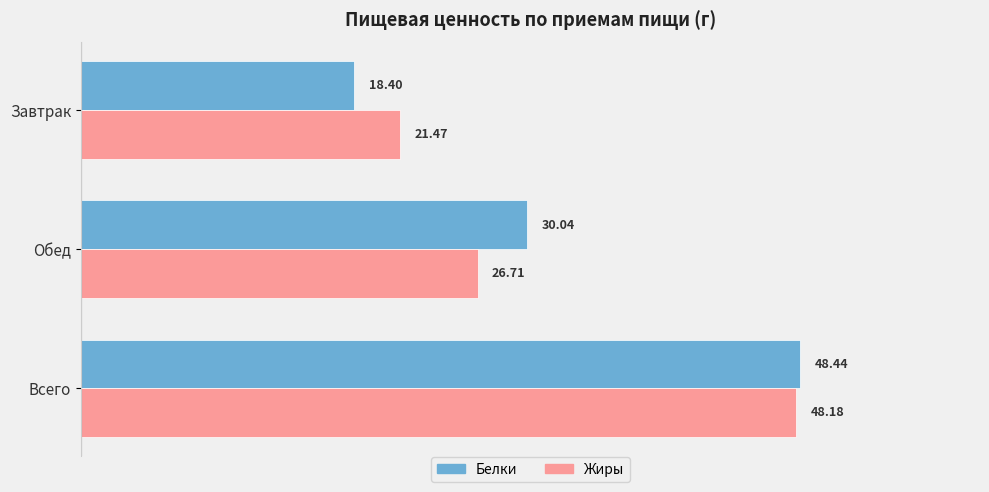

What is the sum of all Белки values?

96.9